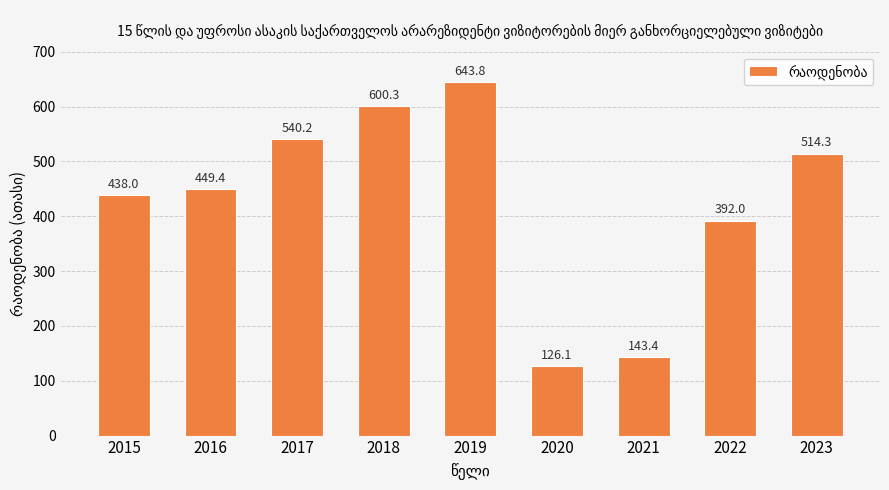

Reading right to left, list all the values displayed in this chart.

514.3	392.0	143.4	126.1	643.8	600.3	540.2	449.4	438.0